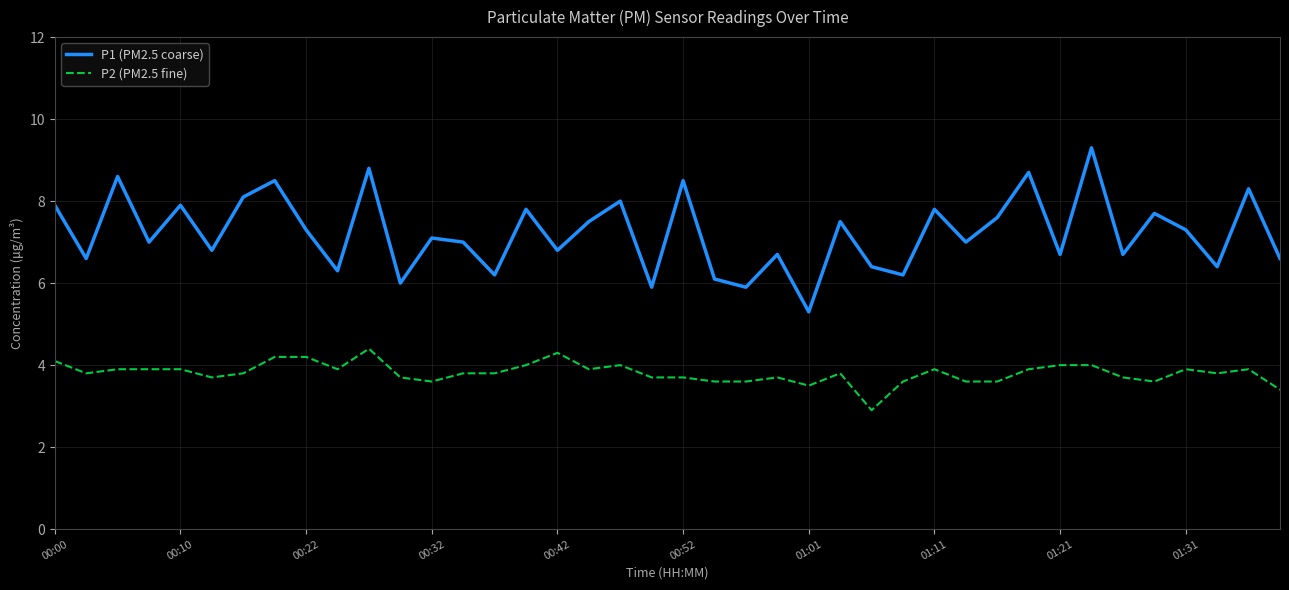

Which series has the widest spread of values?

P1 (PM2.5 coarse)